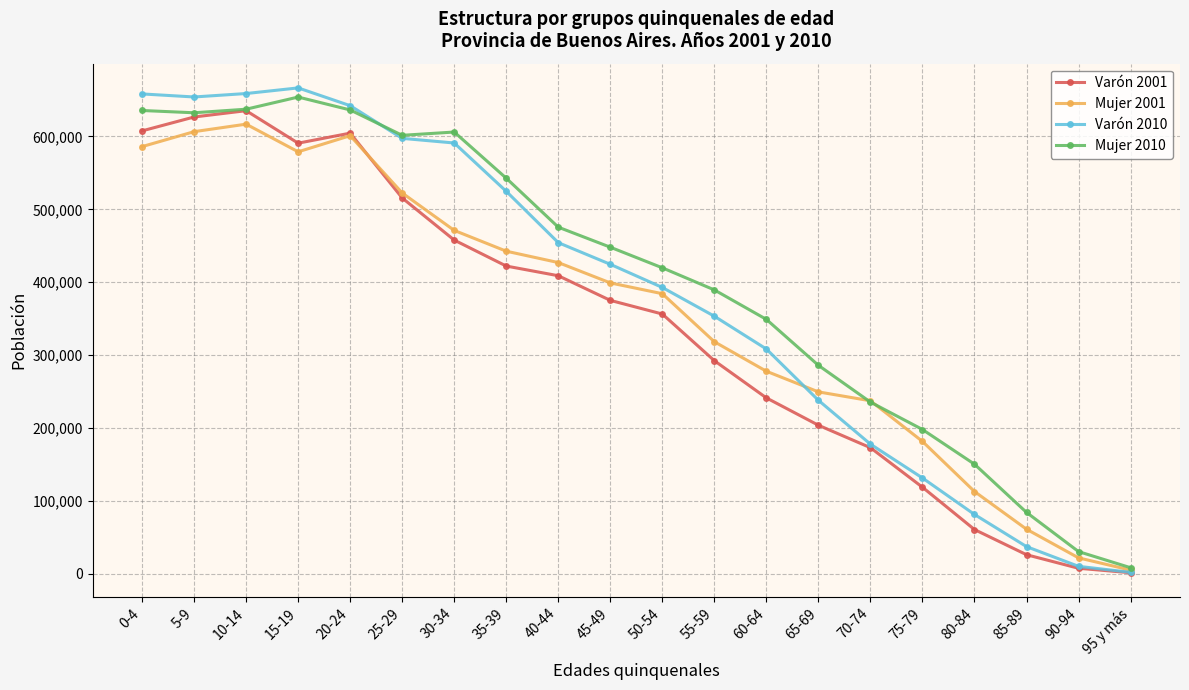

What is the label of the 8th point from the right?

60-64